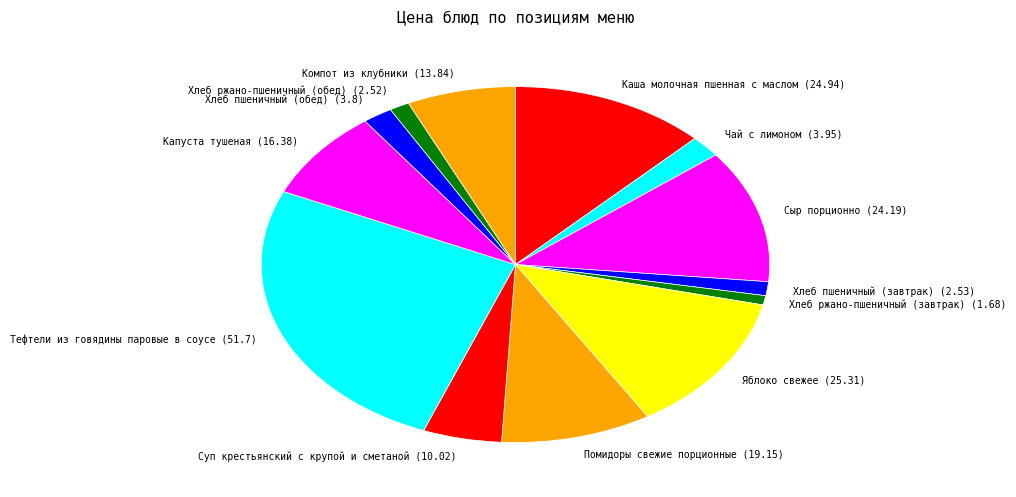

What is the ratio of the value at Помидоры свежие порционные (19.15) to the value at Суп крестьянский с крупой и сметаной (10.02)?

1.9